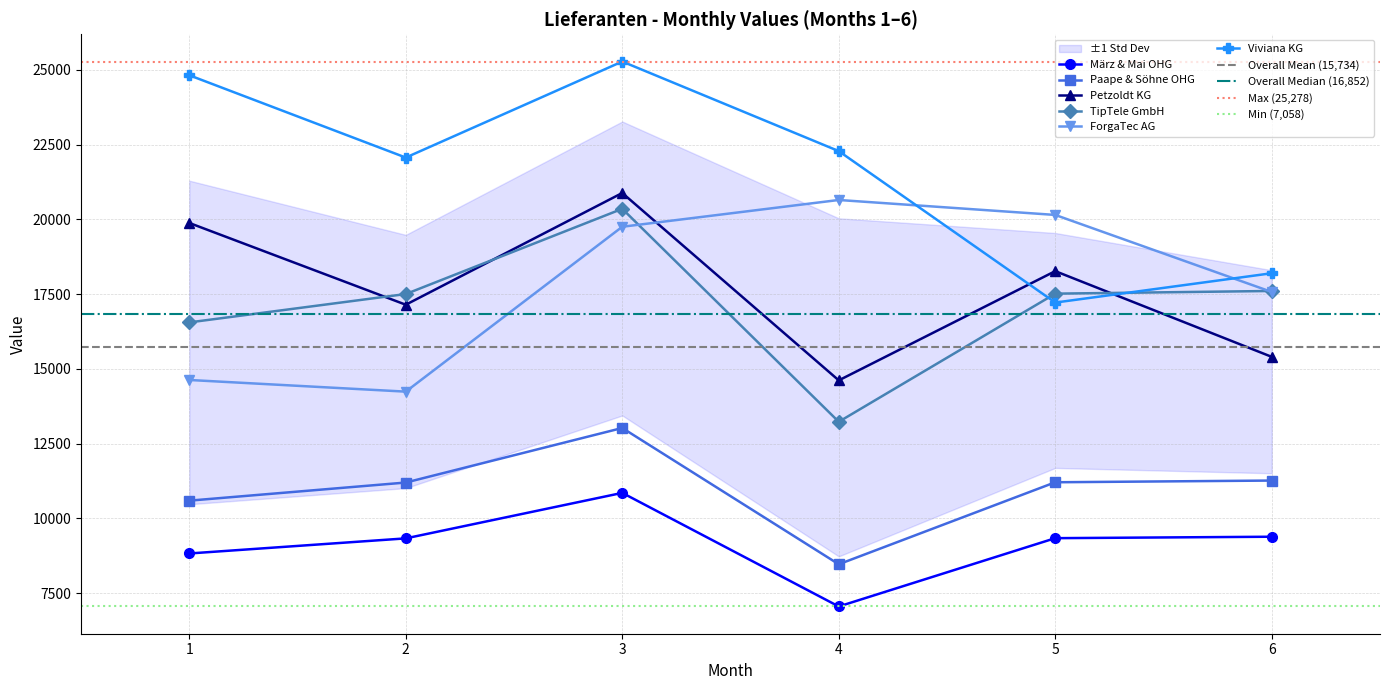

Which series has the largest total across all categories?

Viviana KG